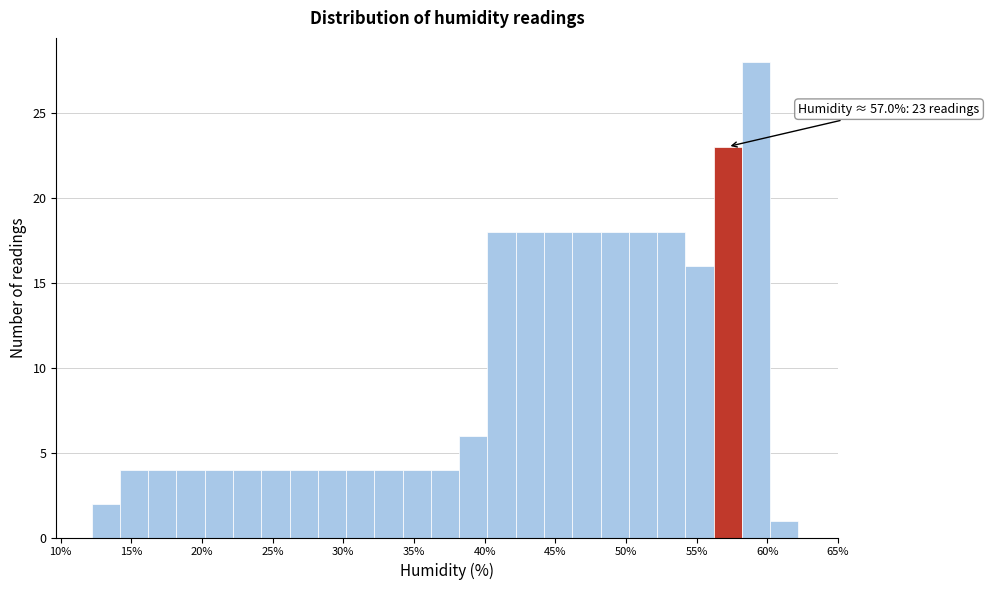

Over which range of the x-axis is the bar tallest?

58.2 to 60.2